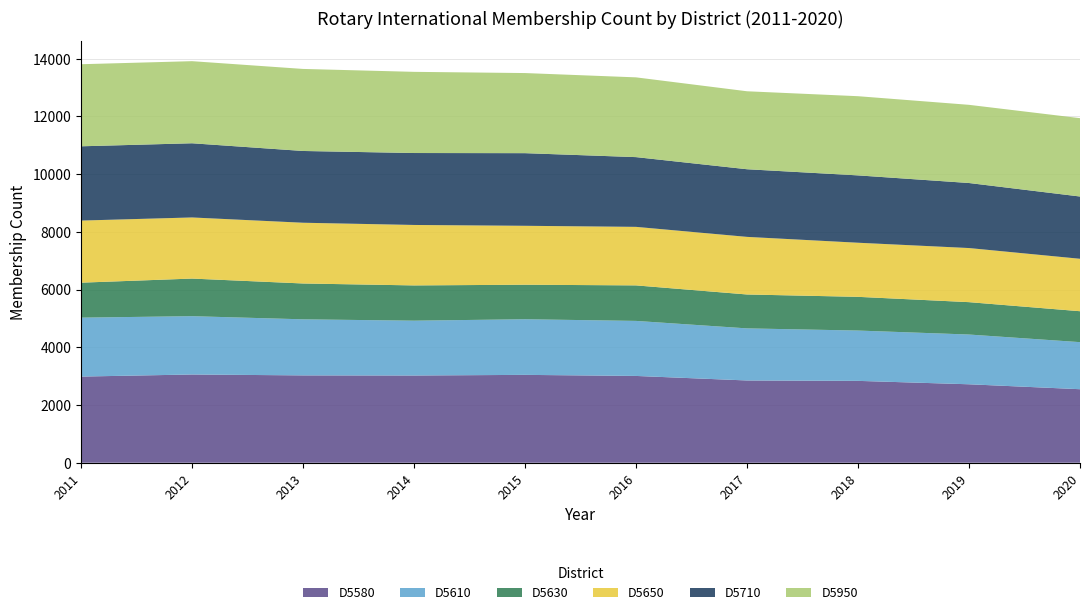

Reading left to right, what are all the values shown in this chart?

D5580: 2986	3058	3027	3023	3045	3008	2851	2837	2719	2548
D5610: 2042	2021	1943	1900	1928	1907	1805	1744	1724	1631
D5630: 1212	1303	1242	1222	1196	1231	1175	1168	1122	1072
D5650: 2152	2118	2105	2095	2042	2028	1996	1875	1875	1817
D5710: 2574	2571	2487	2493	2517	2417	2344	2334	2254	2158
D5950: 2844	2845	2843	2813	2776	2764	2702	2744	2709	2715